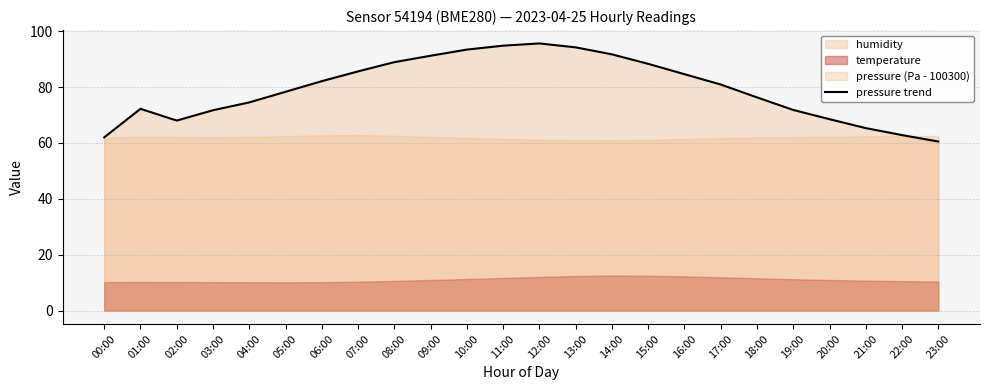

The chart shows a value of 71.7 at 03:00. True or false?

True